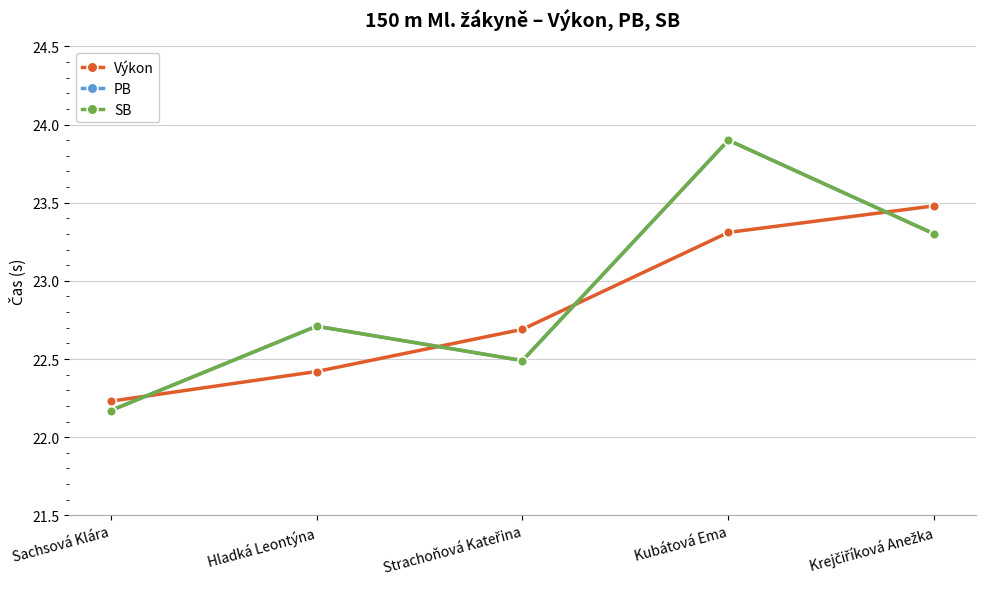

What is the difference between the highest and lowest values at Strachoňová Kateřina?

0.2